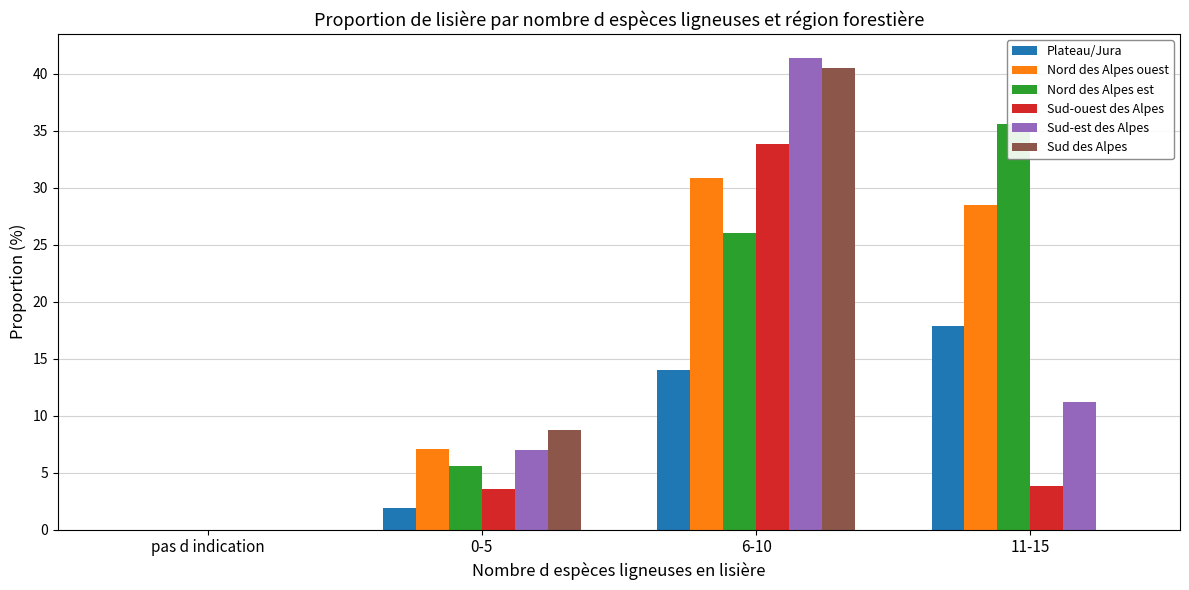

Which series changed the most between 0-5 and 6-10?

Sud-est des Alpes